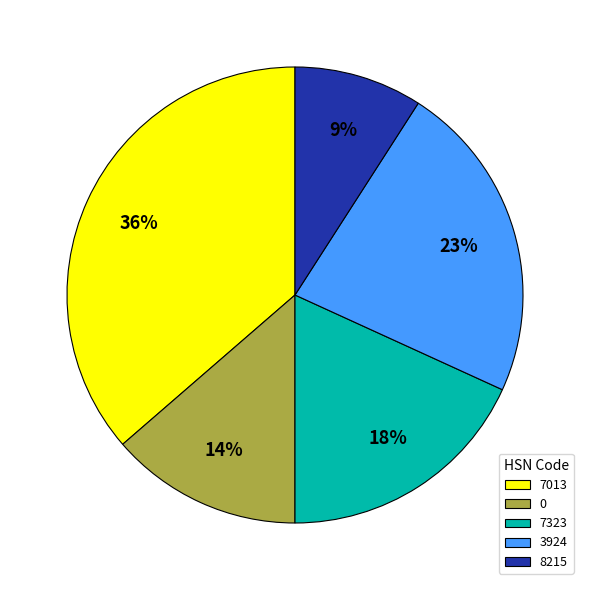

To the nearest percent, what portion does 3924 represent?

23%